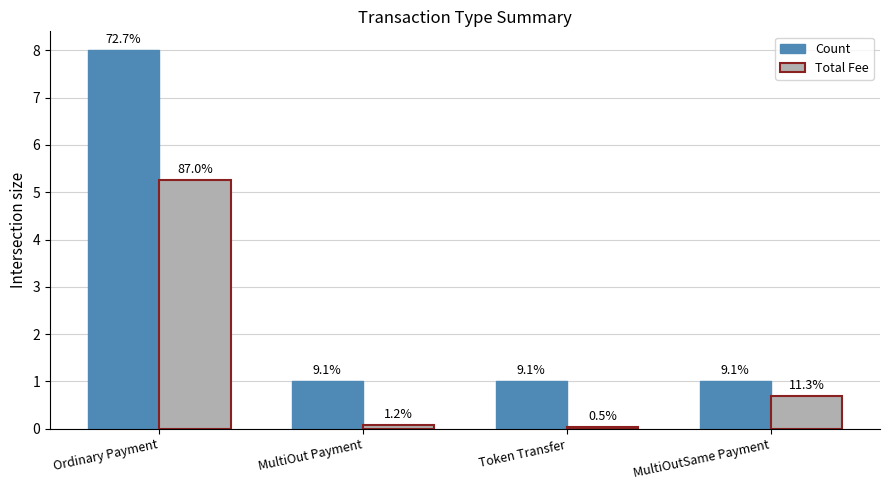

List the series in order of their overall mean, highest first.

Count, Total Fee